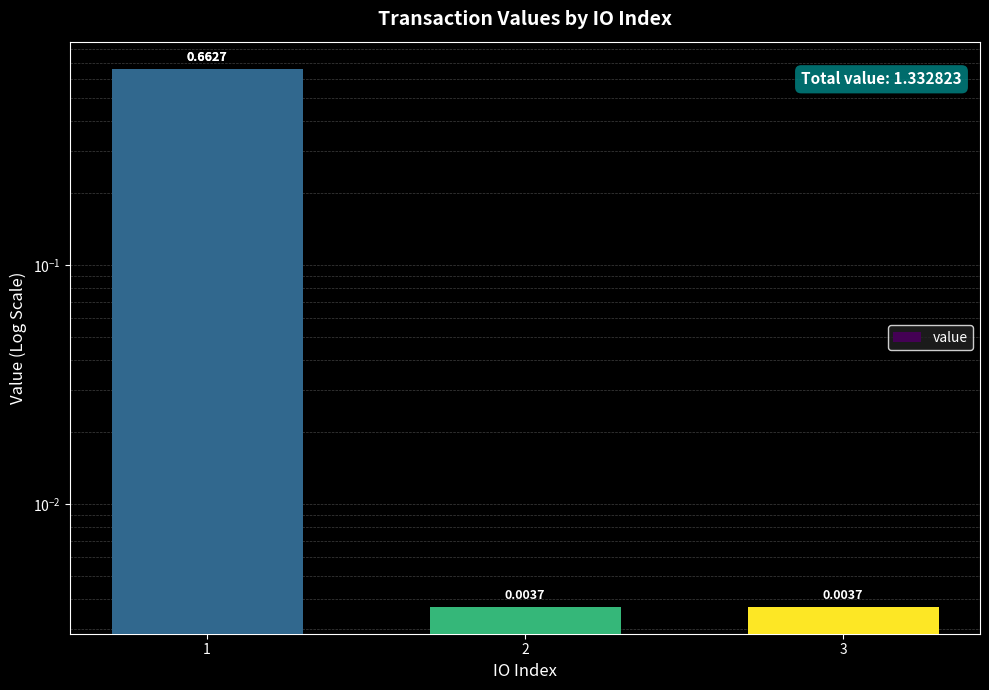

The chart shows a value of 0.0 at 2. True or false?

True